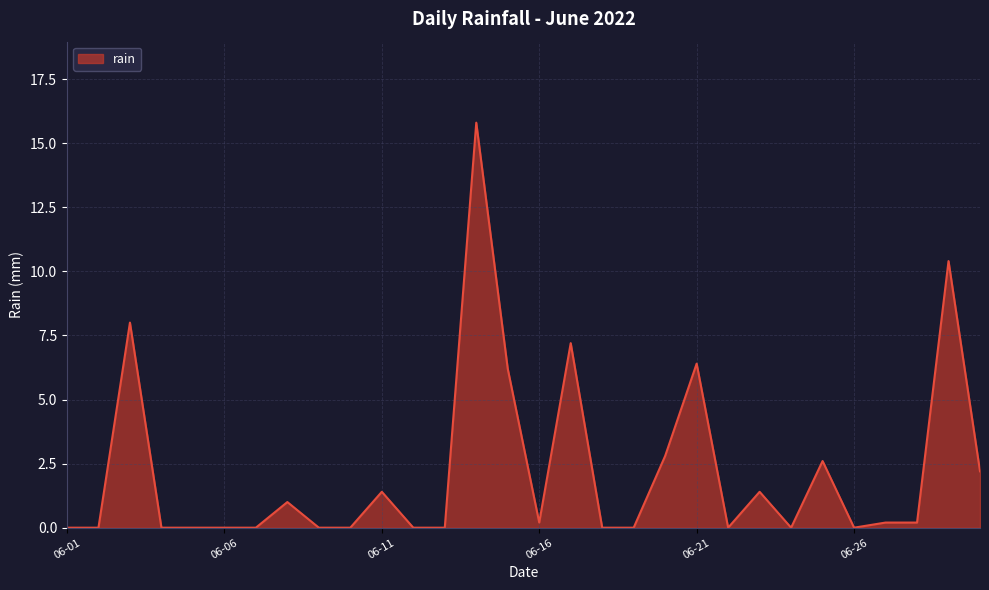

What is the difference between the maximum and minimum values?

15.8